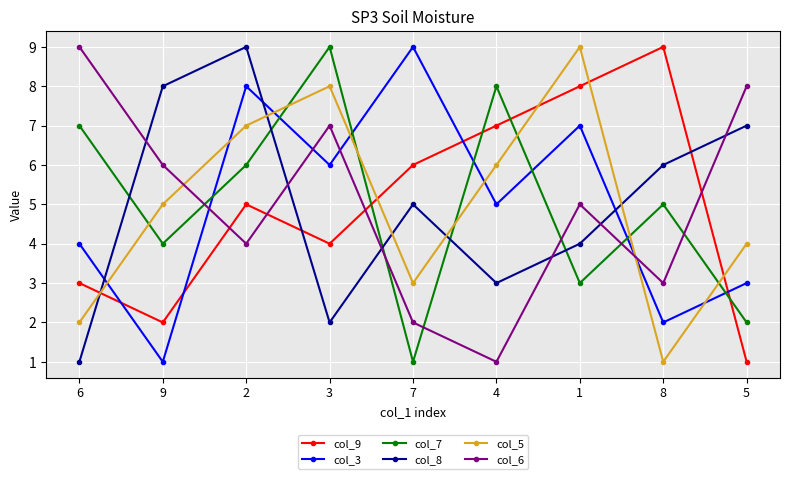

What position from the right is 4?

4